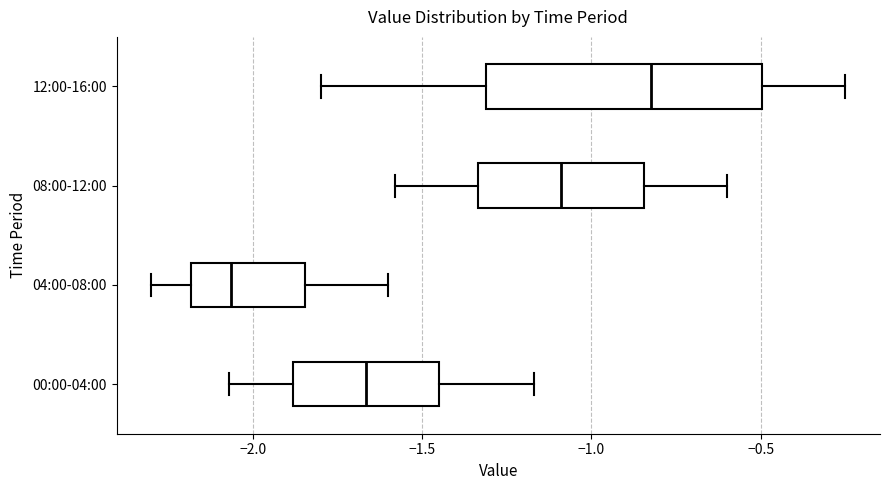

Which box is the widest, from its left edge to its right edge?

12:00-16:00